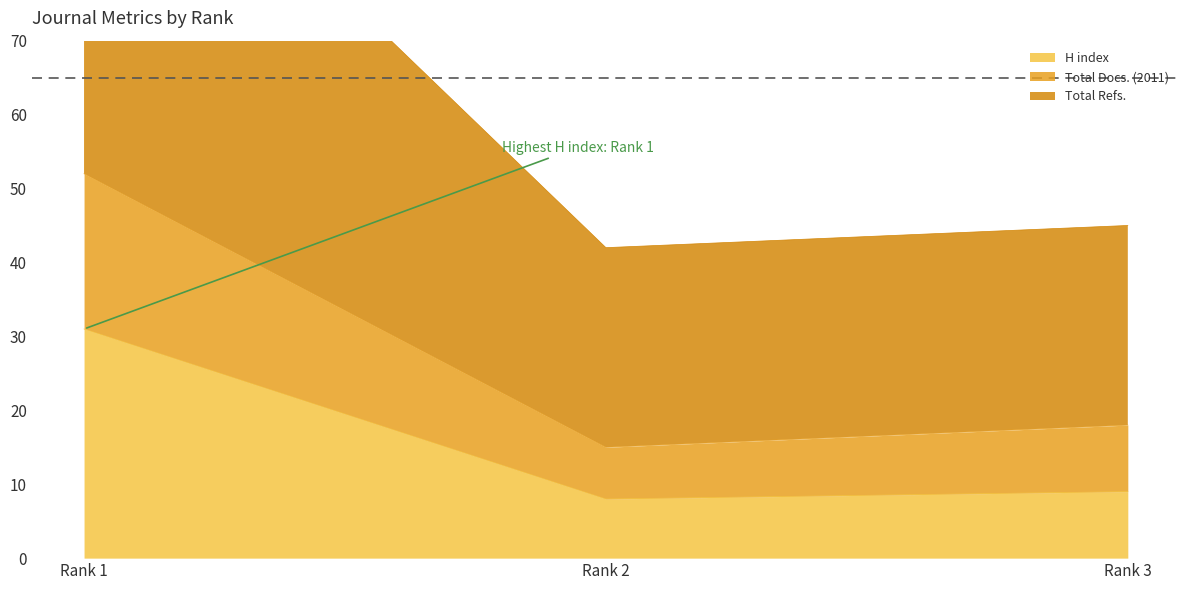

At Rank 2, list the series in order from largest to smallest.

Total Refs., Total Docs. (2011), H index